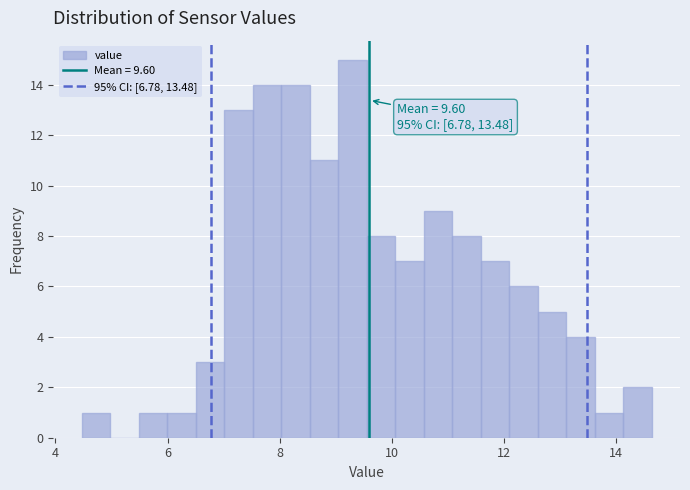

Around what value on the x-axis is the tallest bar? Give the approximate position of its centre, as read against the axis.

9.2